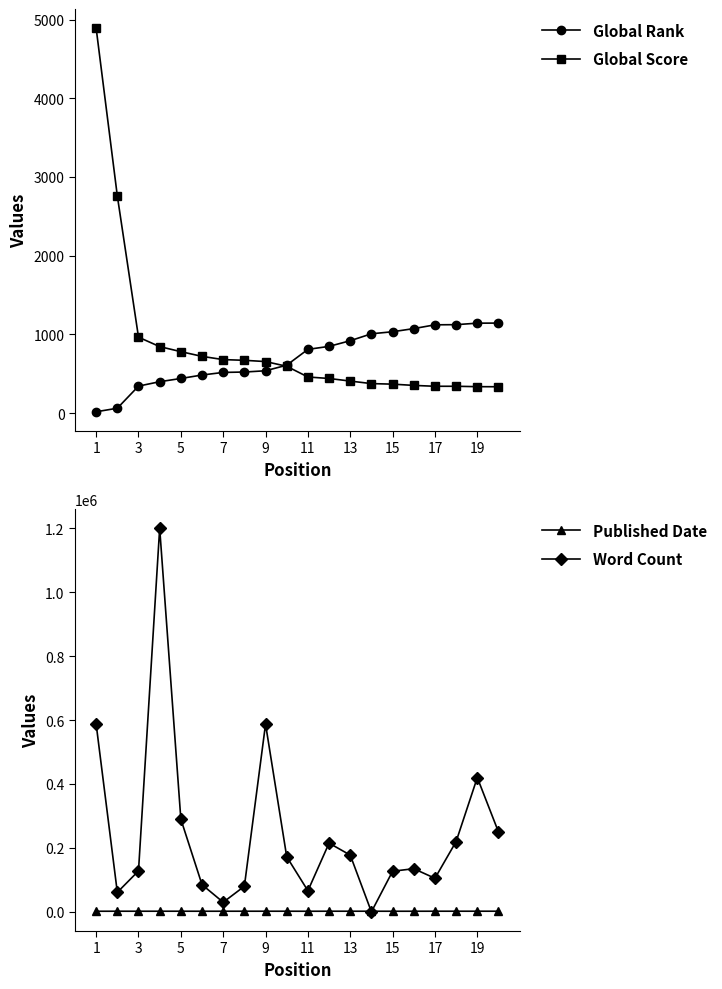

The value of Word Count at 9 is 587287. True or false?

True